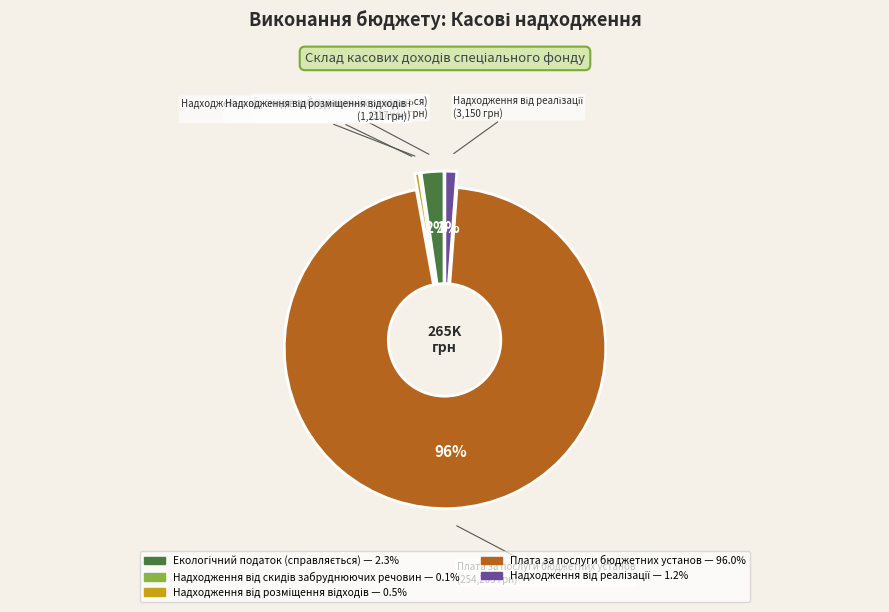

Does Плата за послуги бюджетних установ represent more than half of the total?

Yes